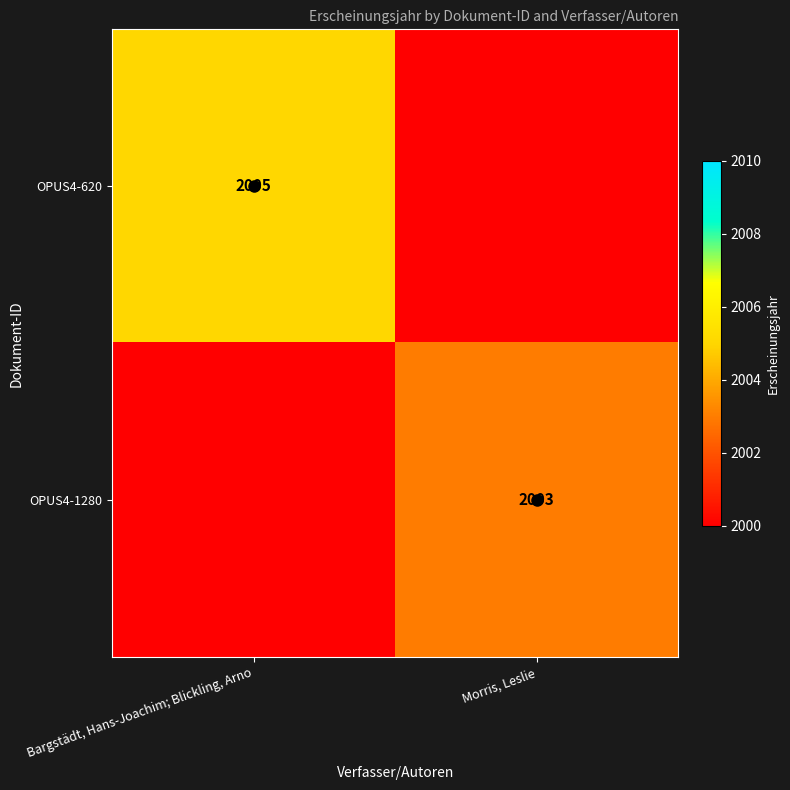

The value of OPUS4-620 at Bargstädt, Hans-Joachim; Blickling, Arno is 430. True or false?

False